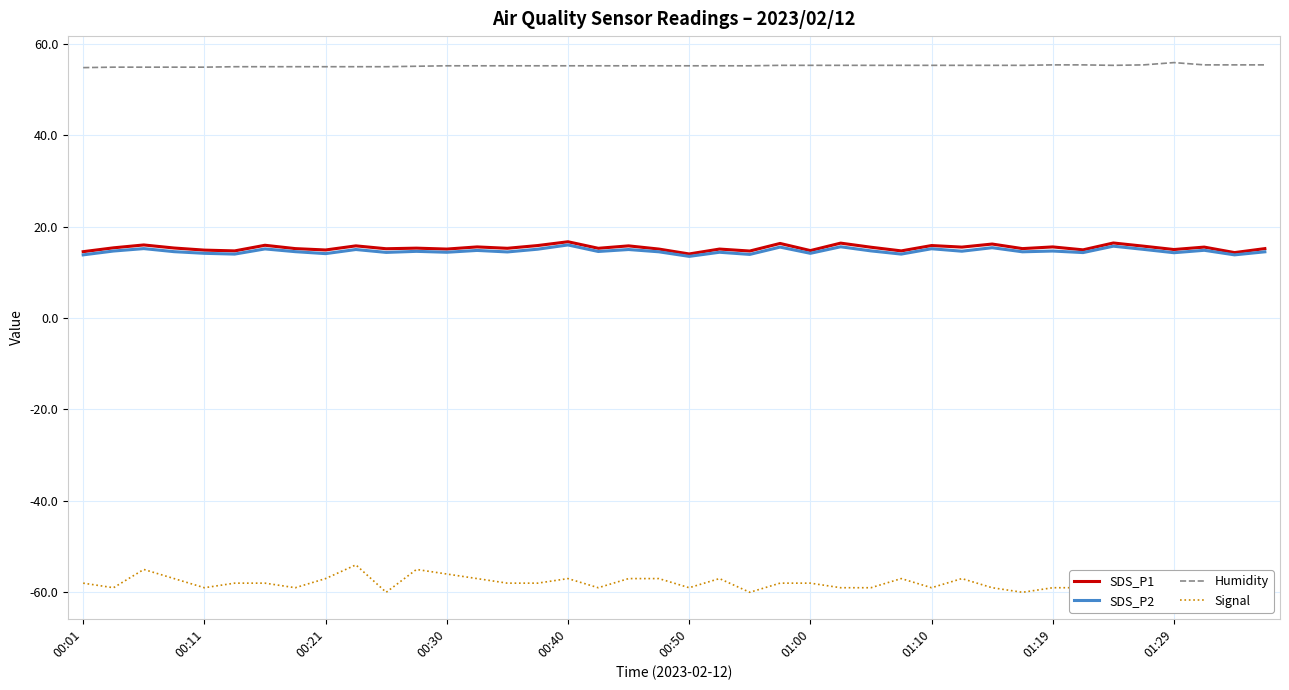

The value of SDS_P1 at 31 is 15.2. True or false?

True